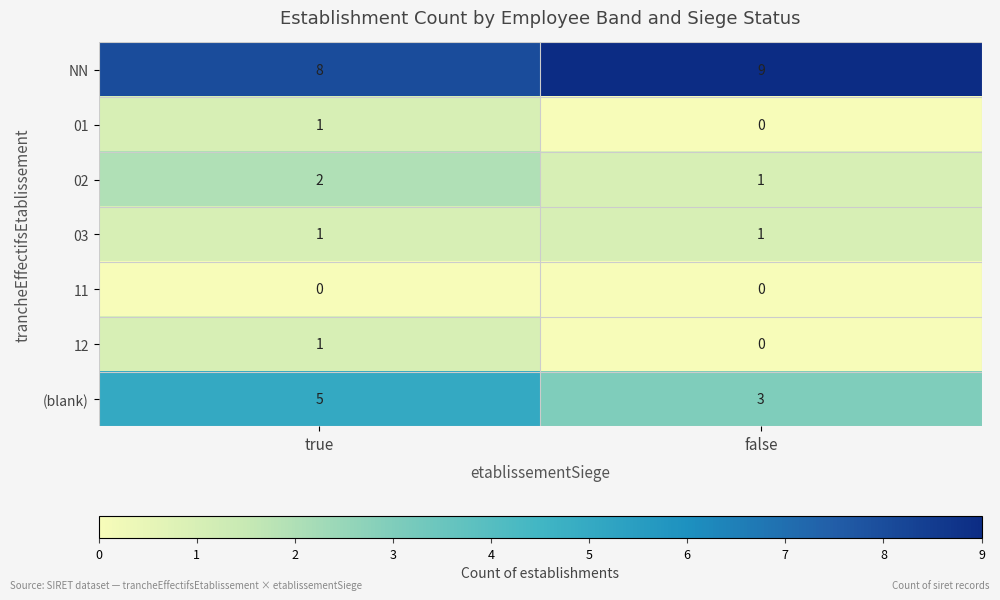

At how many categories does at least one series exceed 7?

2